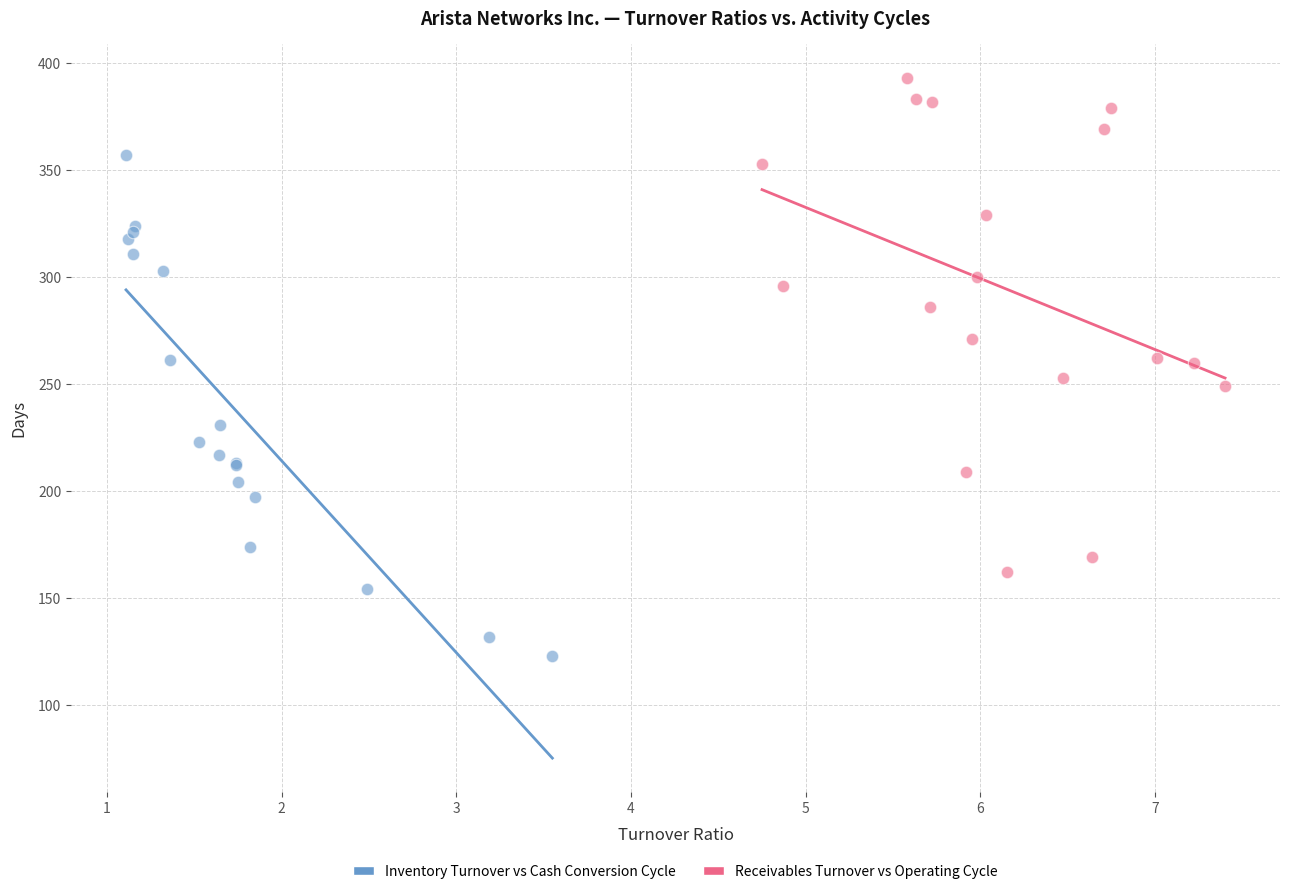

Which series reaches the minimum Y coordinate?

Inventory Turnover vs Cash Conversion Cycle